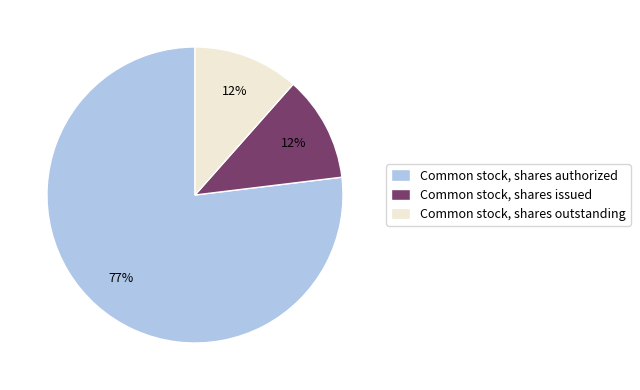

To the nearest percent, what percentage of the pie is Common stock, shares issued?

12%